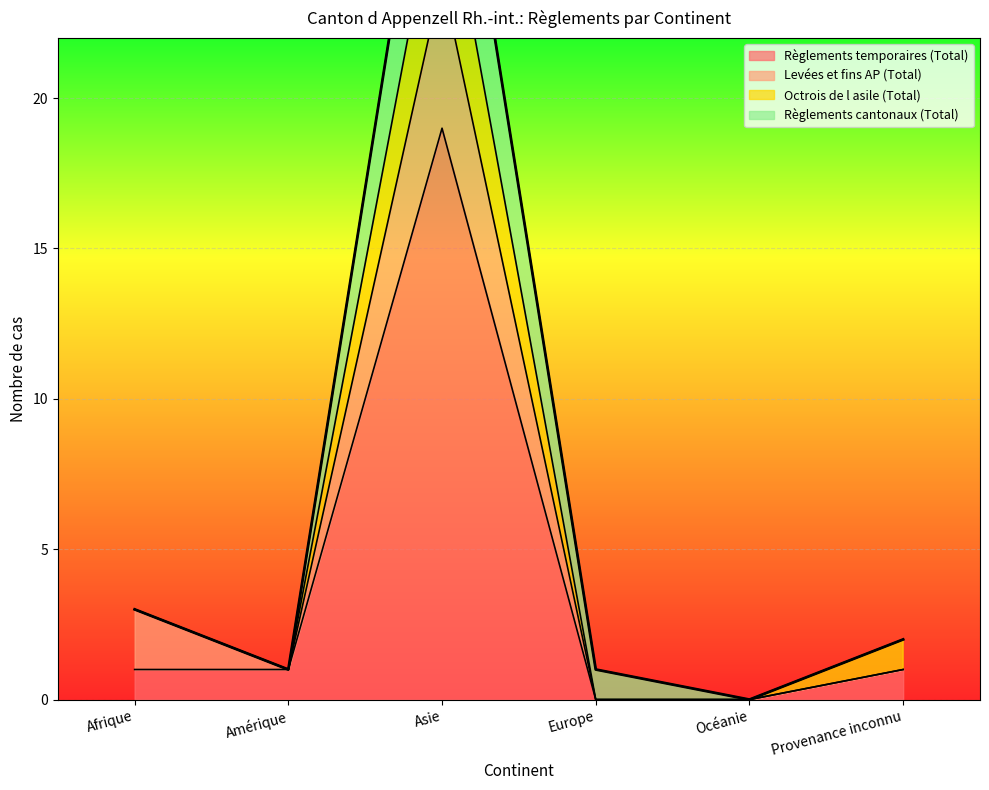

Between Amérique and Asie, which series saw the biggest shift?

Règlements temporaires (Total)